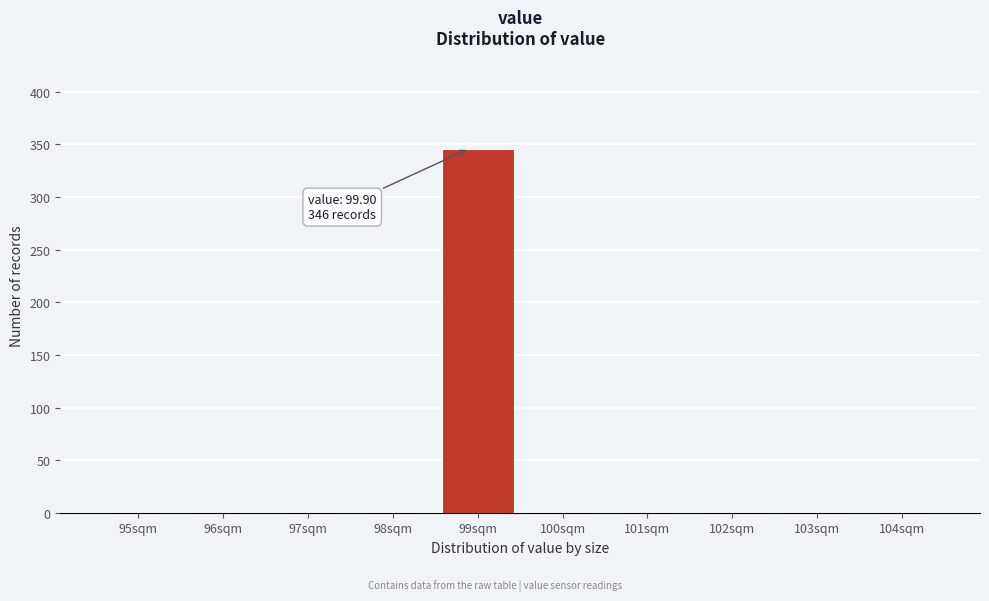

Reading left to right, transcribe all the data shown in this chart.

95sqm=0	96sqm=0	97sqm=0	98sqm=0	99sqm=346	100sqm=0	101sqm=0	102sqm=0	103sqm=0	104sqm=0